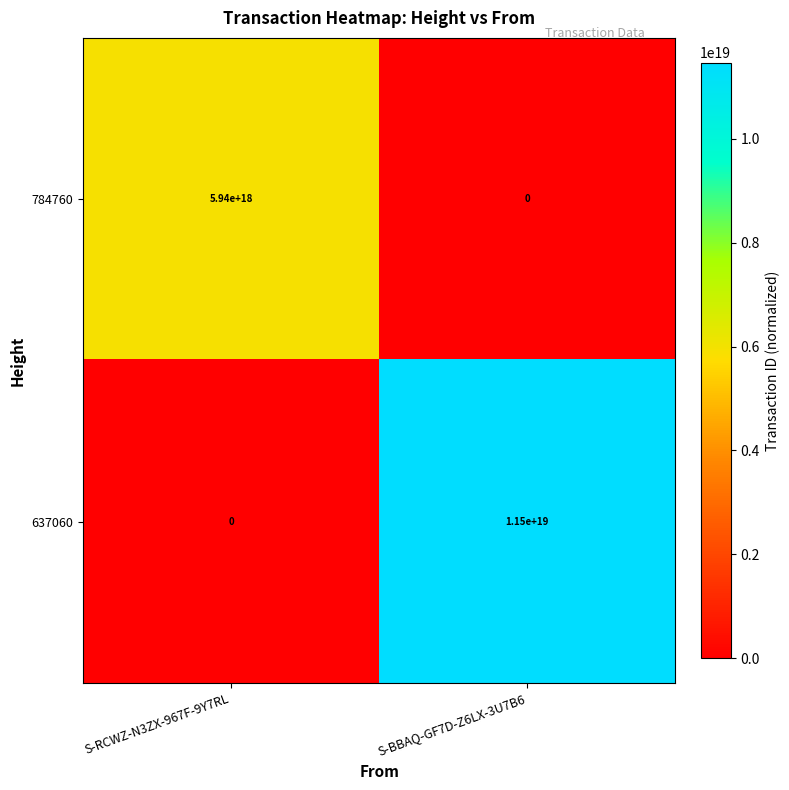

True or false: 784760 has a value of 5940000000000000000 at S-RCWZ-N3ZX-967F-9Y7RL.

True